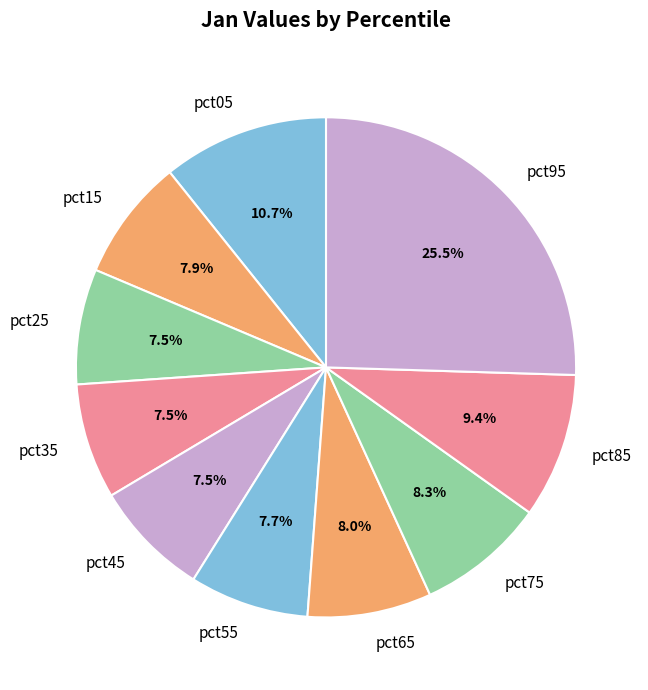

Is pct45 the majority of the pie?

No